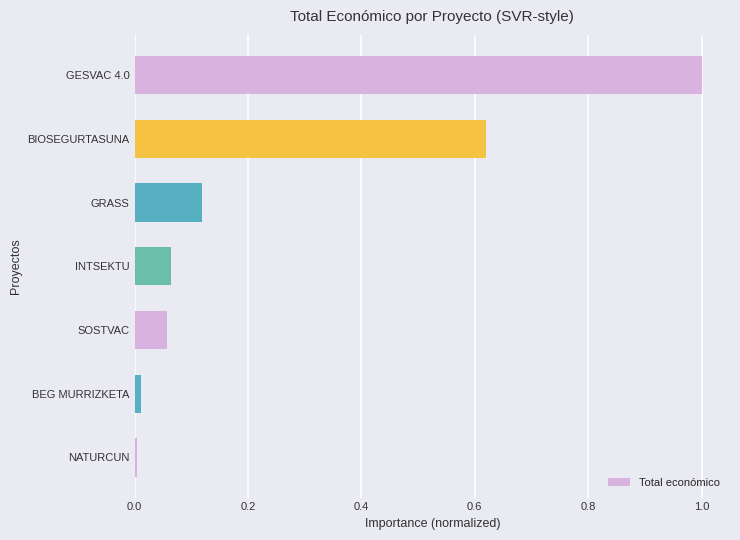

What is the greatest value displayed?

1.0